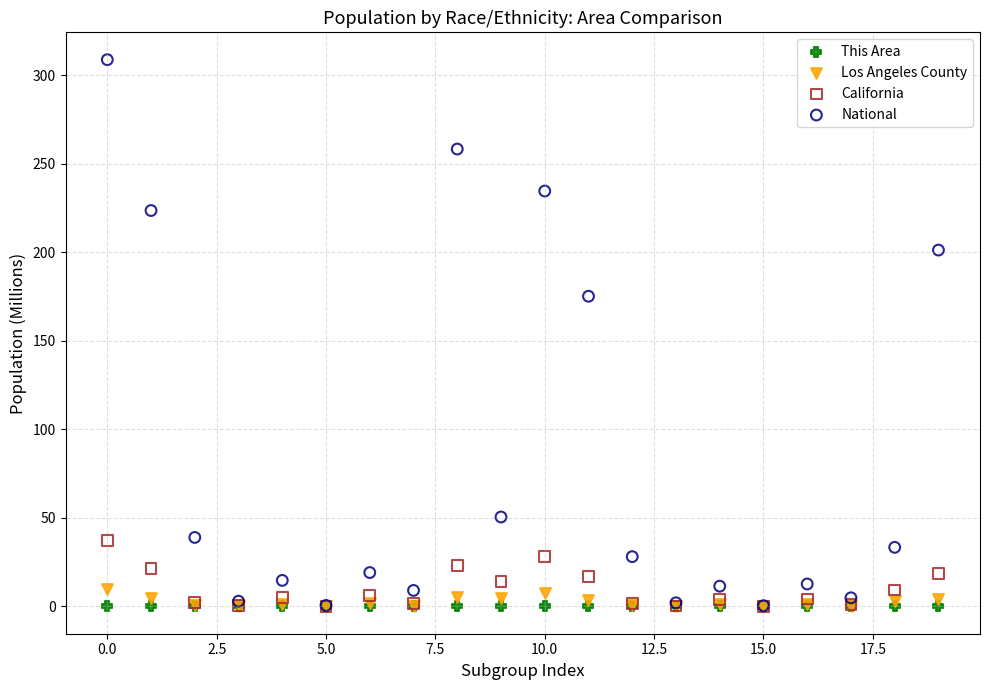

Which series has the widest spread of Y values?

National